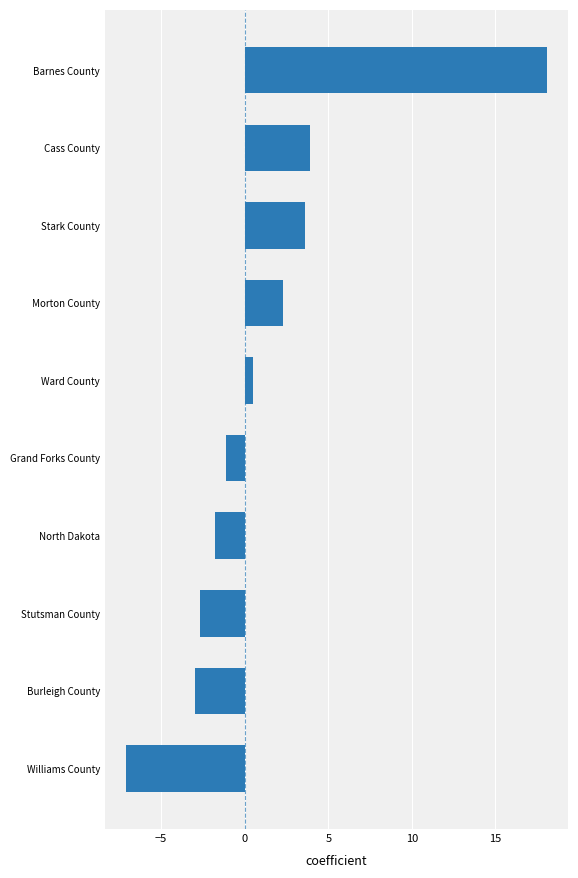

At which category does the chart reach its minimum across all series?

Williams County